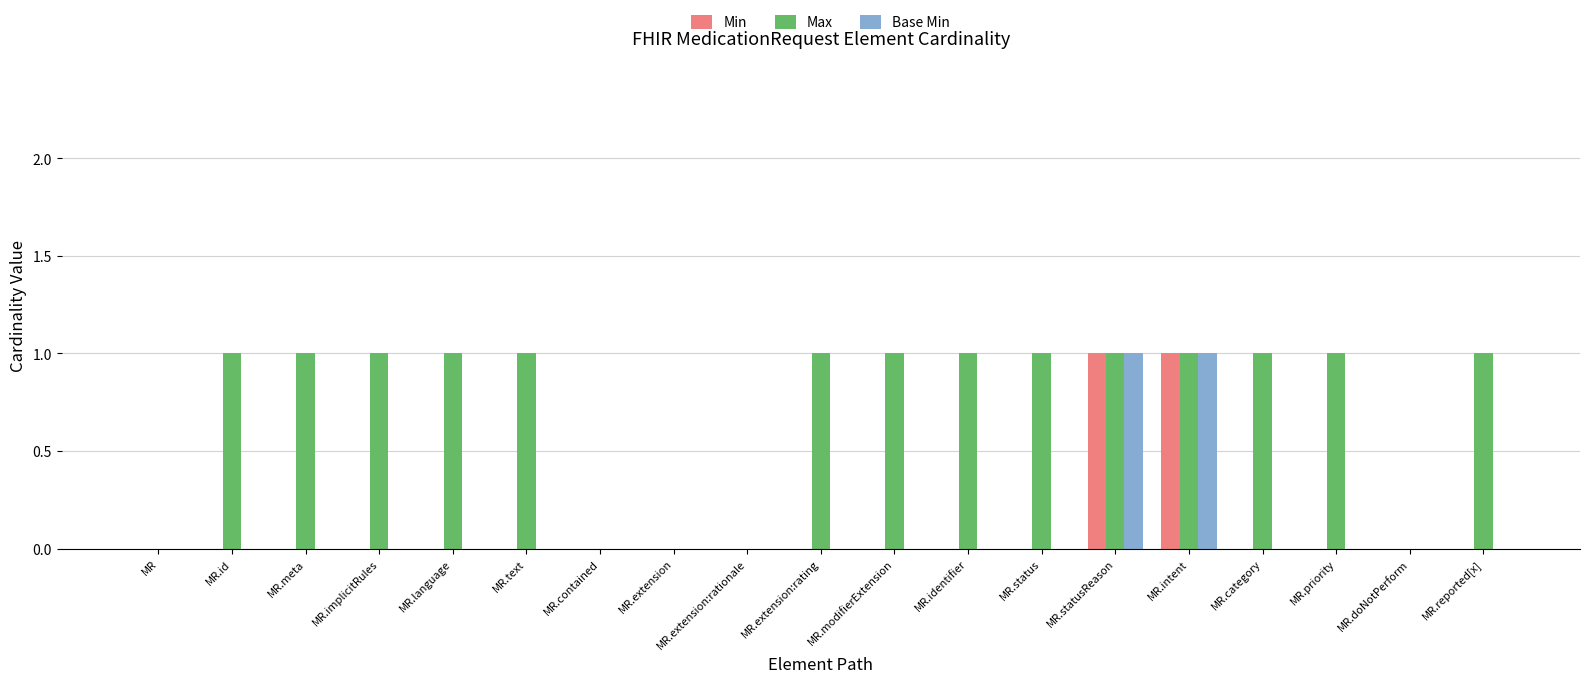

Which series has the largest total across all categories?

Max